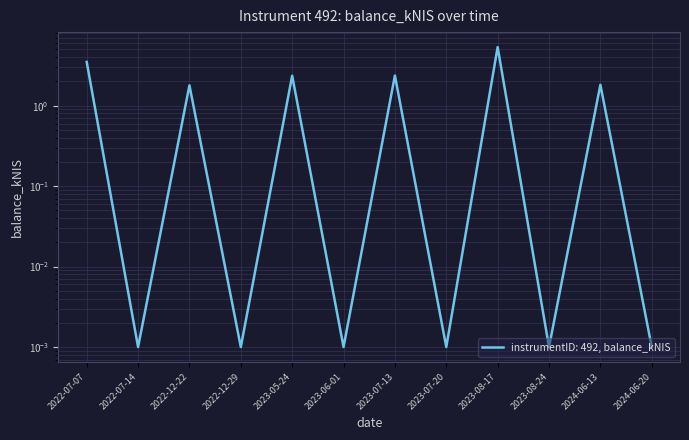

The chart shows a value of 1.6 at 2023-07-13. True or false?

False